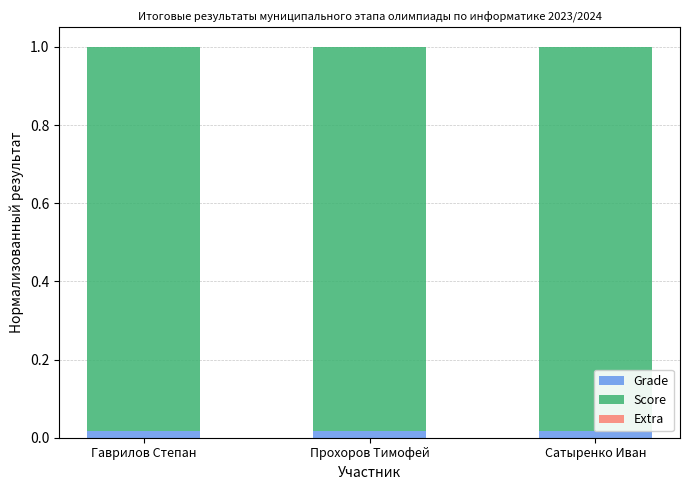

At which label is Grade closest to 0?

Гаврилов Степан